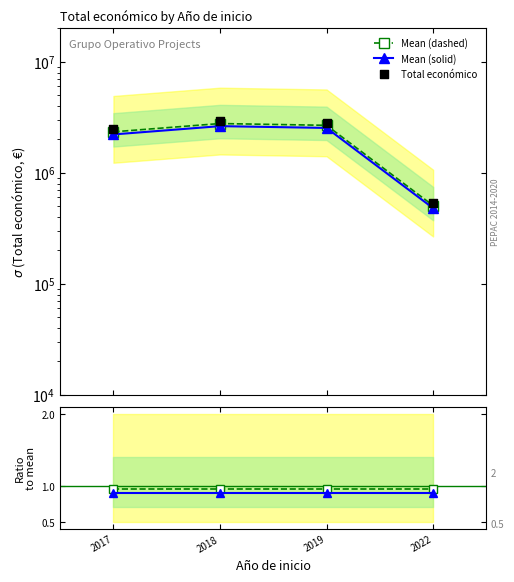

Which series contains the highest Y value?

Total económico